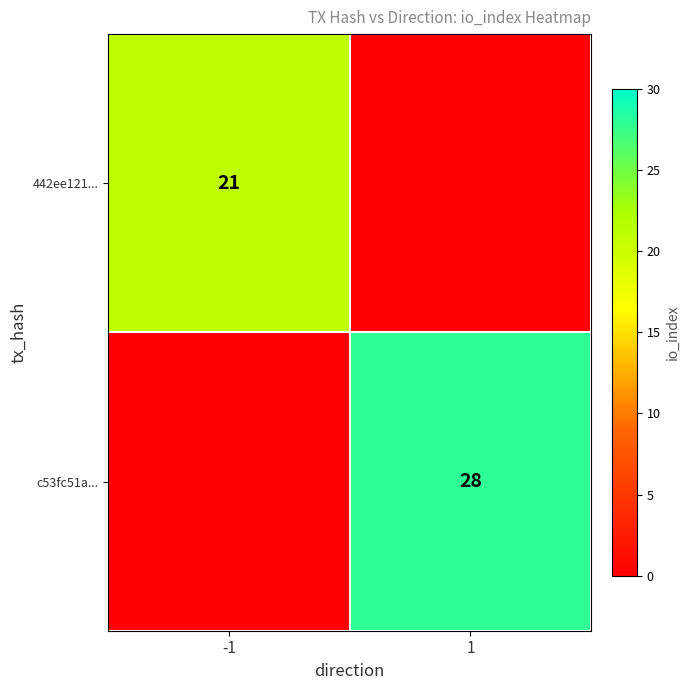

At which category does the chart reach its minimum across all series?

1